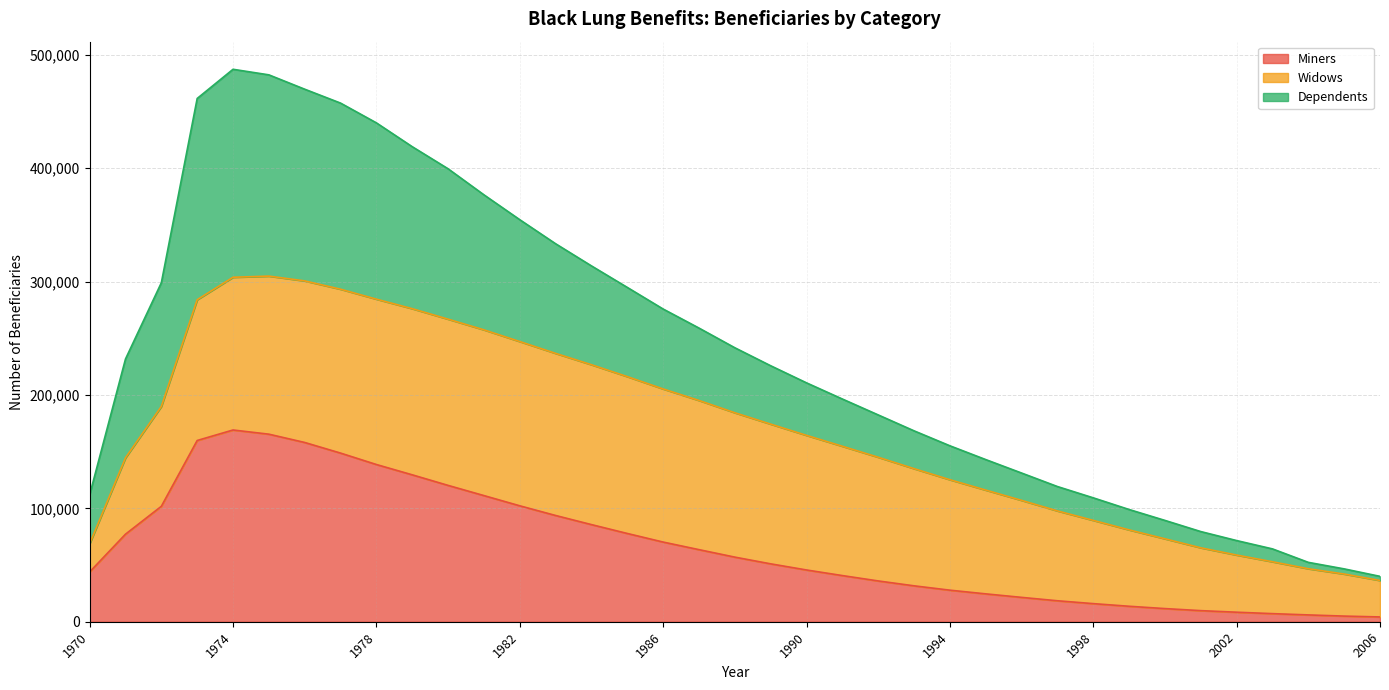

Does the chart have visible grid lines?

Yes